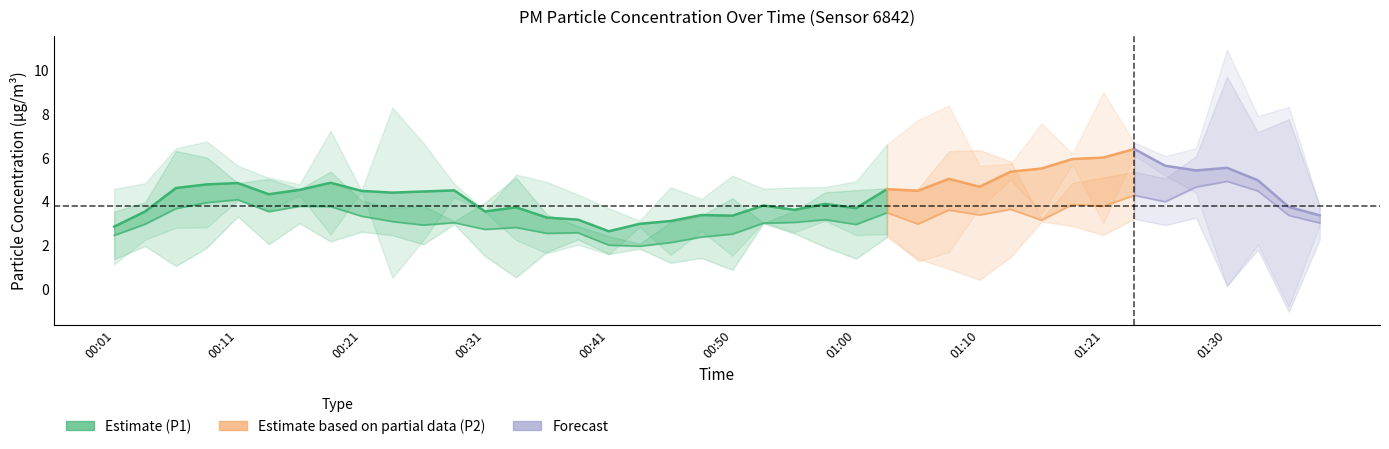

What is the difference between the highest and lowest values at 01:05?

0.4